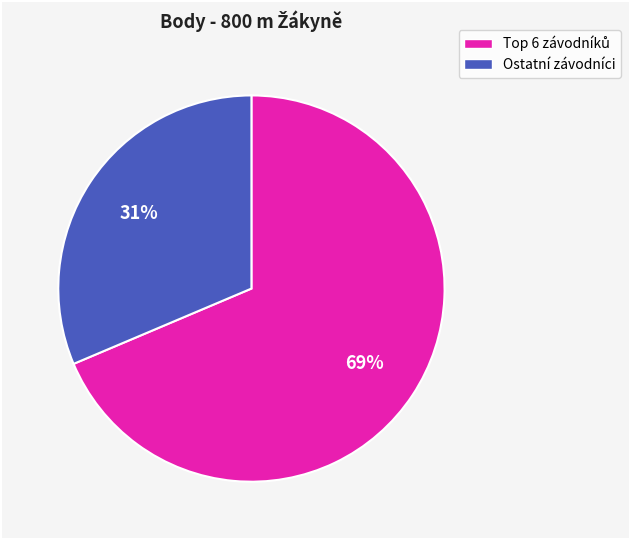

Does any single category account for the majority?

Yes